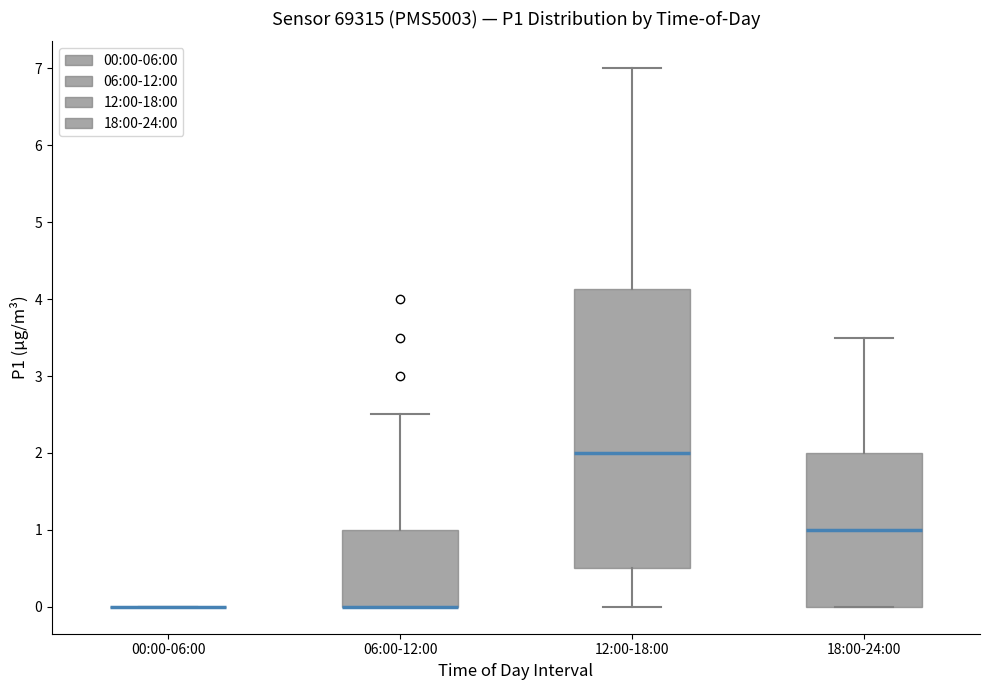

Reading left to right, read every box against the y-axis: the position of its median line, the range the box covers, and the ends of its whiskers. The values are not printed on the chart, so give them approximately, as read against the axis.

00:00-06:00: box collapsed to a line at 0.0, whiskers 0.0 to 0.0
06:00-12:00: median 0.0 (drawn on the box's lower edge), box 0.0 to 1.0, whiskers 0.0 to 2.5
12:00-18:00: median 2.0, box 0.5 to 4.1, whiskers 0.0 to 7.0
18:00-24:00: median 1.0, box 0.0 to 2.0, whiskers 0.0 to 3.5